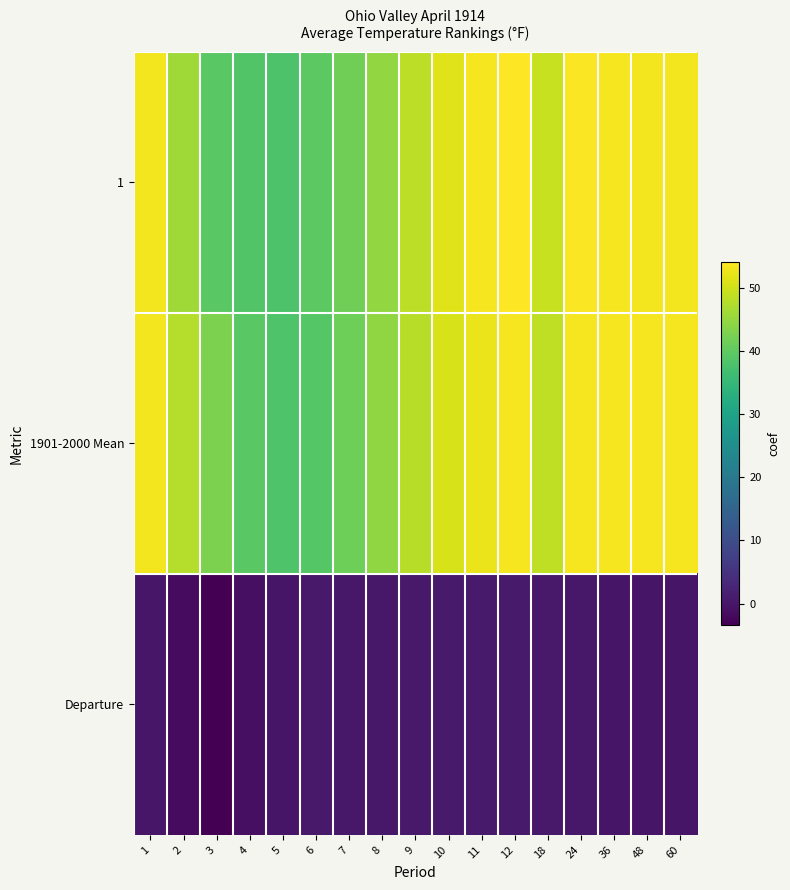

Reading right to left, transcribe all the data shown in this chart.

1: 60=53.2	48=53.2	36=53.3	24=53.8	18=49.2	12=54.1	11=53.3	10=51.3	9=48.4	8=44.8	7=41.6	6=39.6	5=38.0	4=38.4	3=39.4	2=46.0	1=53.0
1901-2000 Mean: 60=53.4	48=53.4	36=53.4	24=53.4	18=48.6	12=53.4	11=52.5	10=50.6	9=47.9	8=44.6	7=41.4	6=39.0	5=38.2	4=39.5	3=42.8	2=47.8	1=53.0
Departure: 60=-0.2	48=-0.2	36=-0.1	24=0.4	18=0.6	12=0.7	11=0.8	10=0.7	9=0.5	8=0.2	7=0.2	6=0.6	5=-0.2	4=-1.1	3=-3.4	2=-1.8	1=0.0